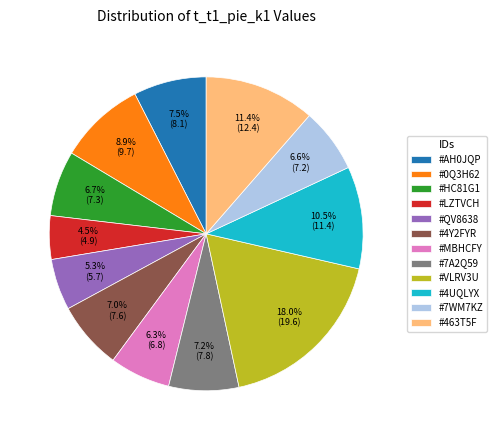

What portion of the pie excludes #7A2Q59?

92.8%